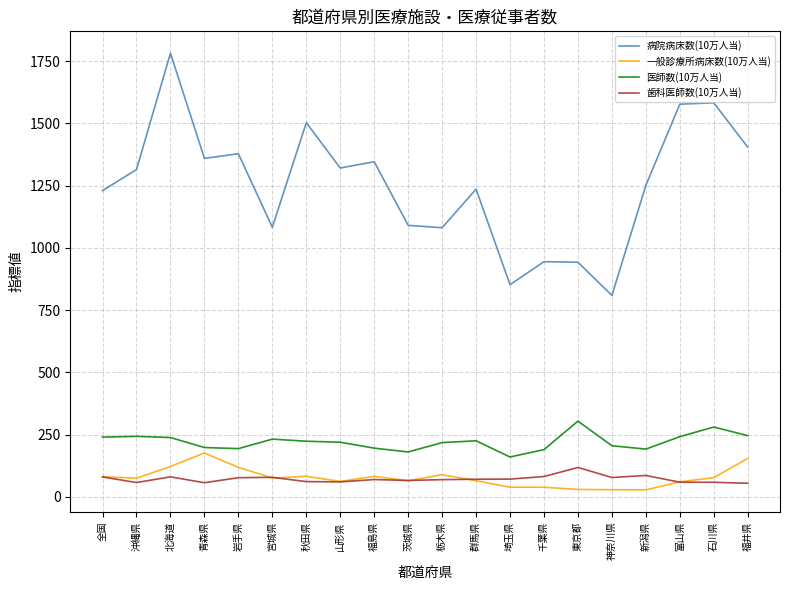

What is the sum of the 医師数(10万人当) values at 栃木県 and 山形県?

437.5